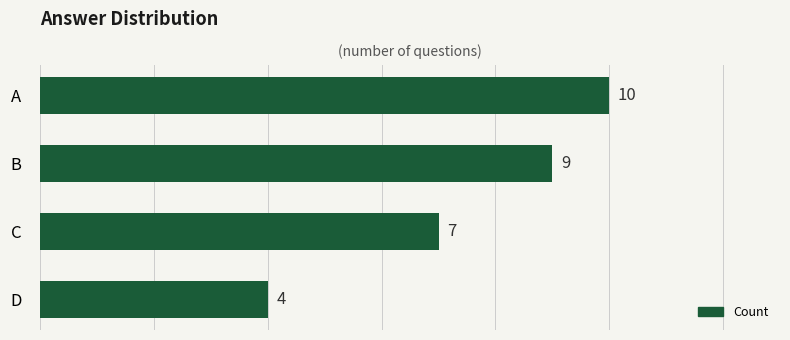

Reading top to bottom, extract all data points from this chart.

A=10	B=9	C=7	D=4